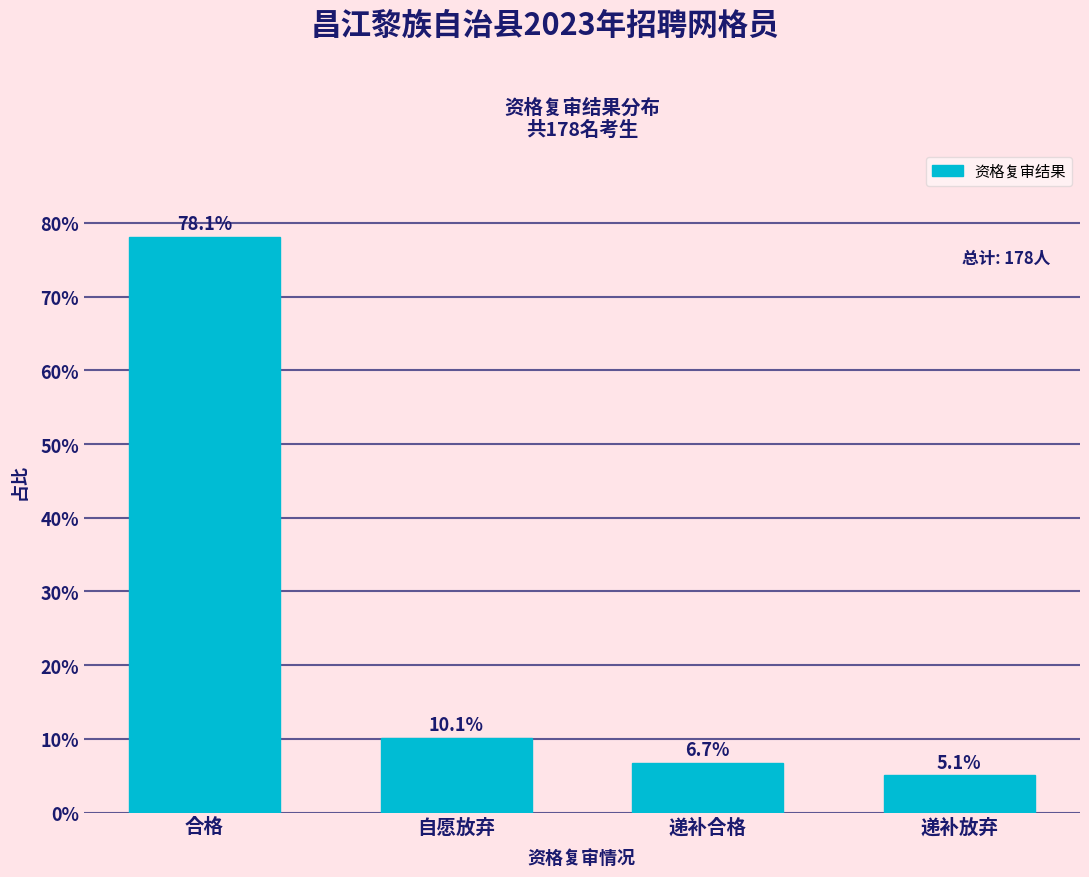

Reading left to right, list all the values displayed in this chart.

合格=78.1	自愿放弃=10.1	递补合格=6.7	递补放弃=5.1